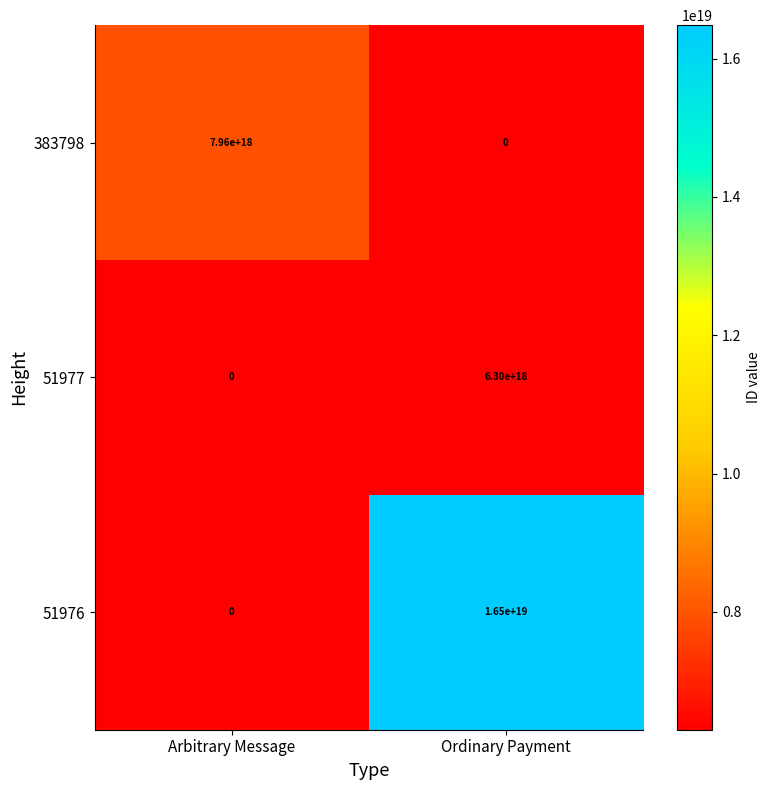

Is the value of 383798 at Arbitrary Message greater than the value of 51976 at Ordinary Payment?

No